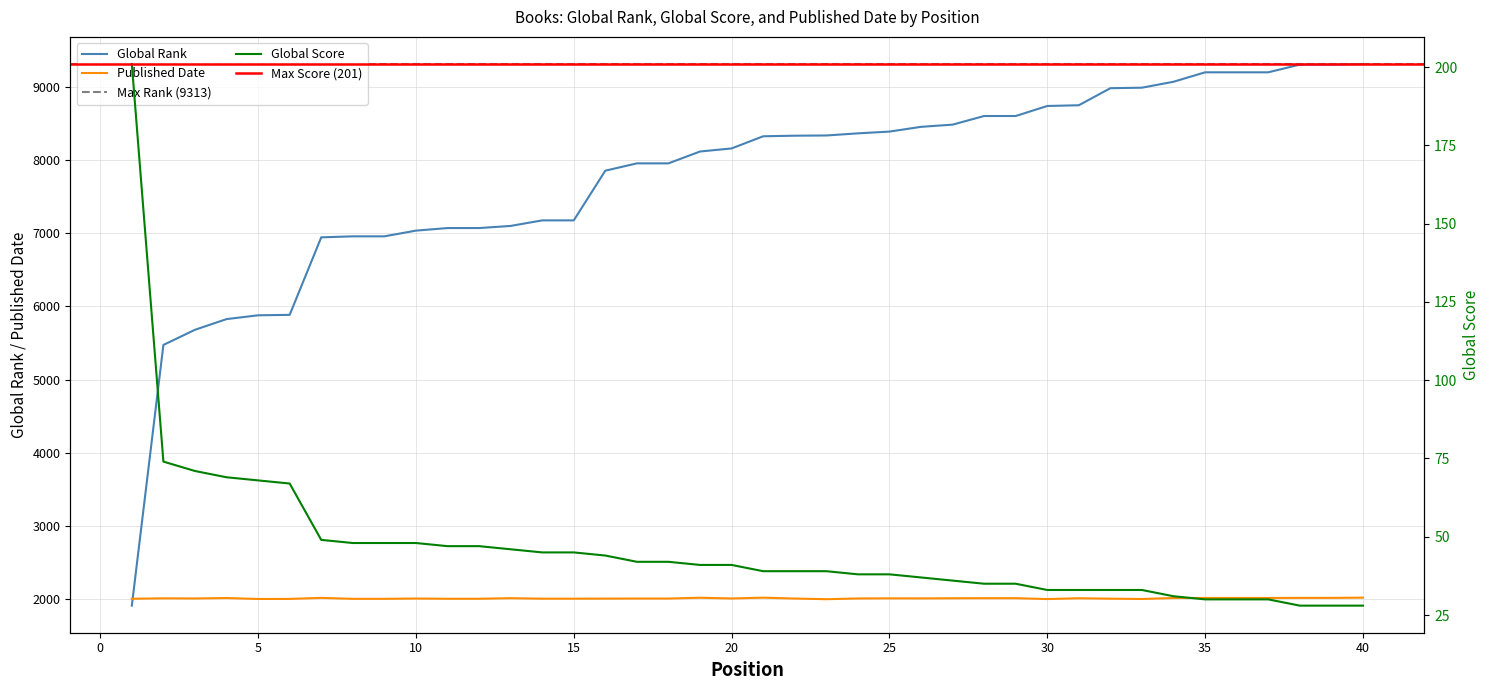

Rank the categories by Global Score value from lowest to highest.

38, 39, 40, 35, 36, 37, 34, 30, 31, 32, 33, 28, 29, 27, 26, 24, 25, 21, 22, 23, 19, 20, 17, 18, 16, 14, 15, 13, 11, 12, 8, 9, 10, 7, 6, 5, 4, 3, 2, 1